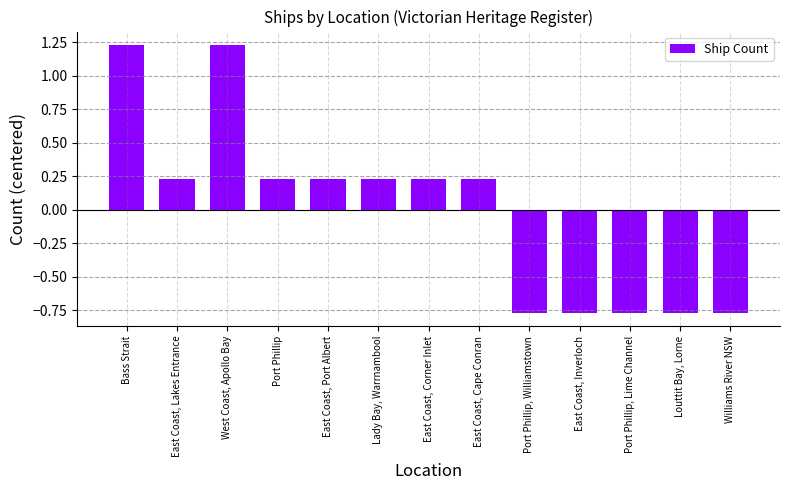

True or false: the data shows -0.3 at Williams River NSW.

False